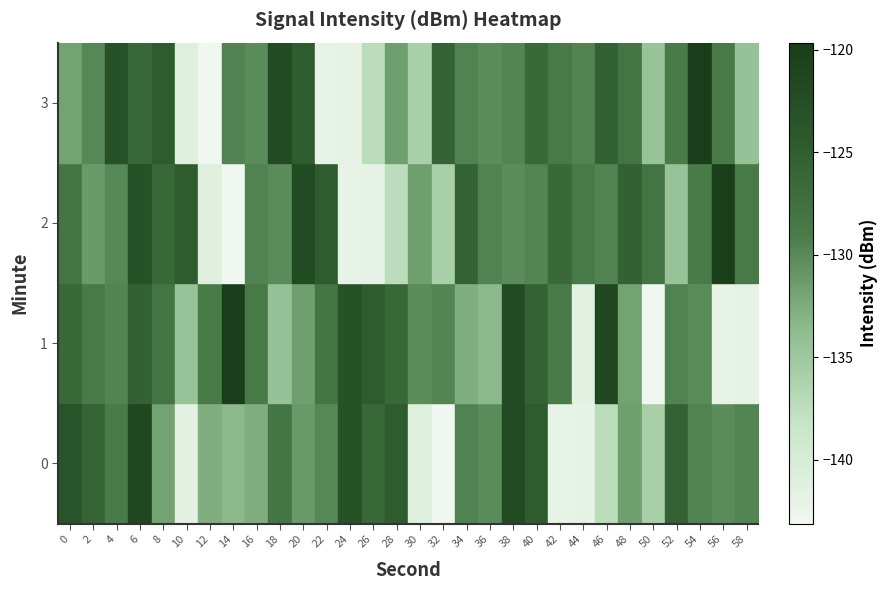

Between 14 and 50, which series saw the biggest shift?

1